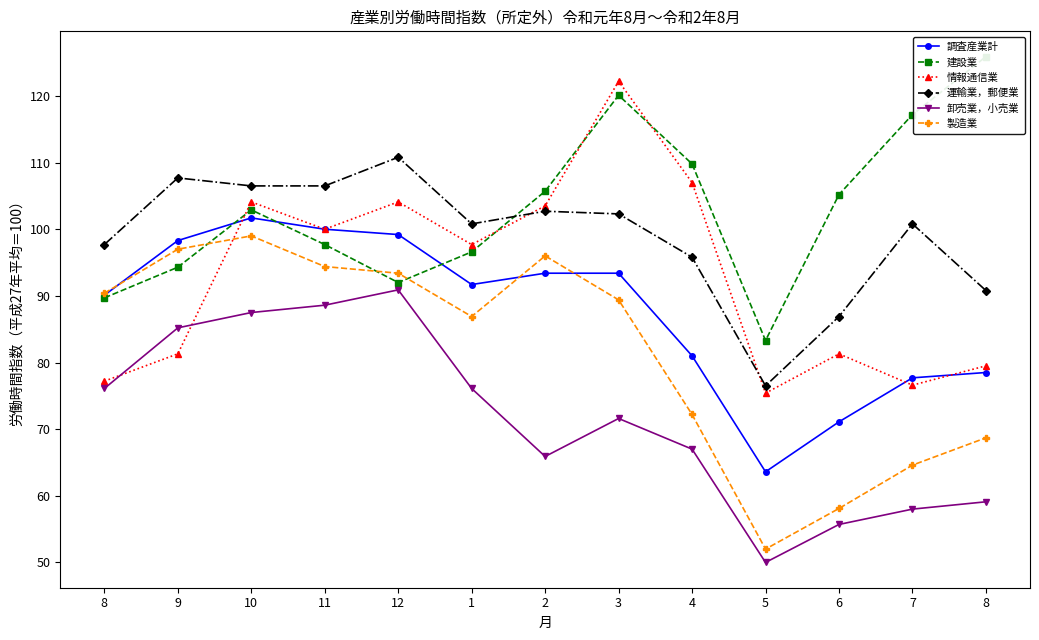

The 調査産業計 series shows 150.4 at 9. True or false?

False